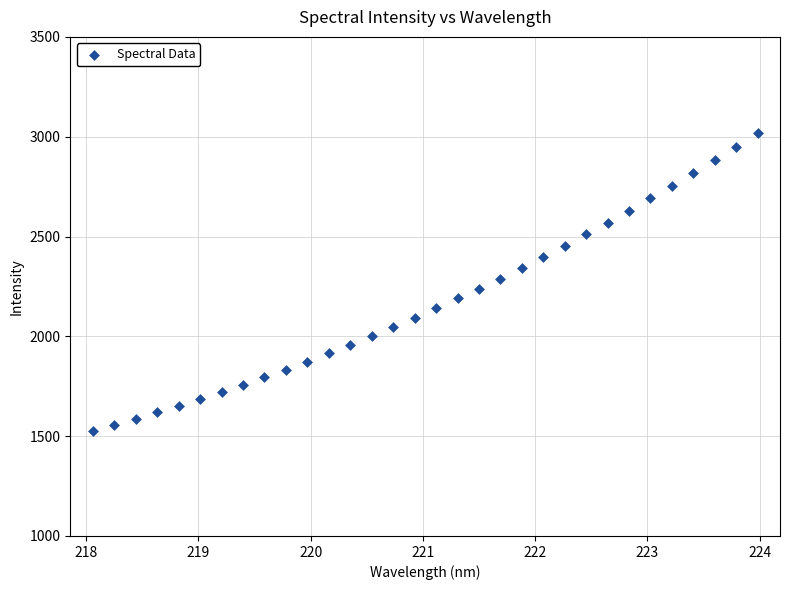

What is the range of X values (max minus min)?

5.9